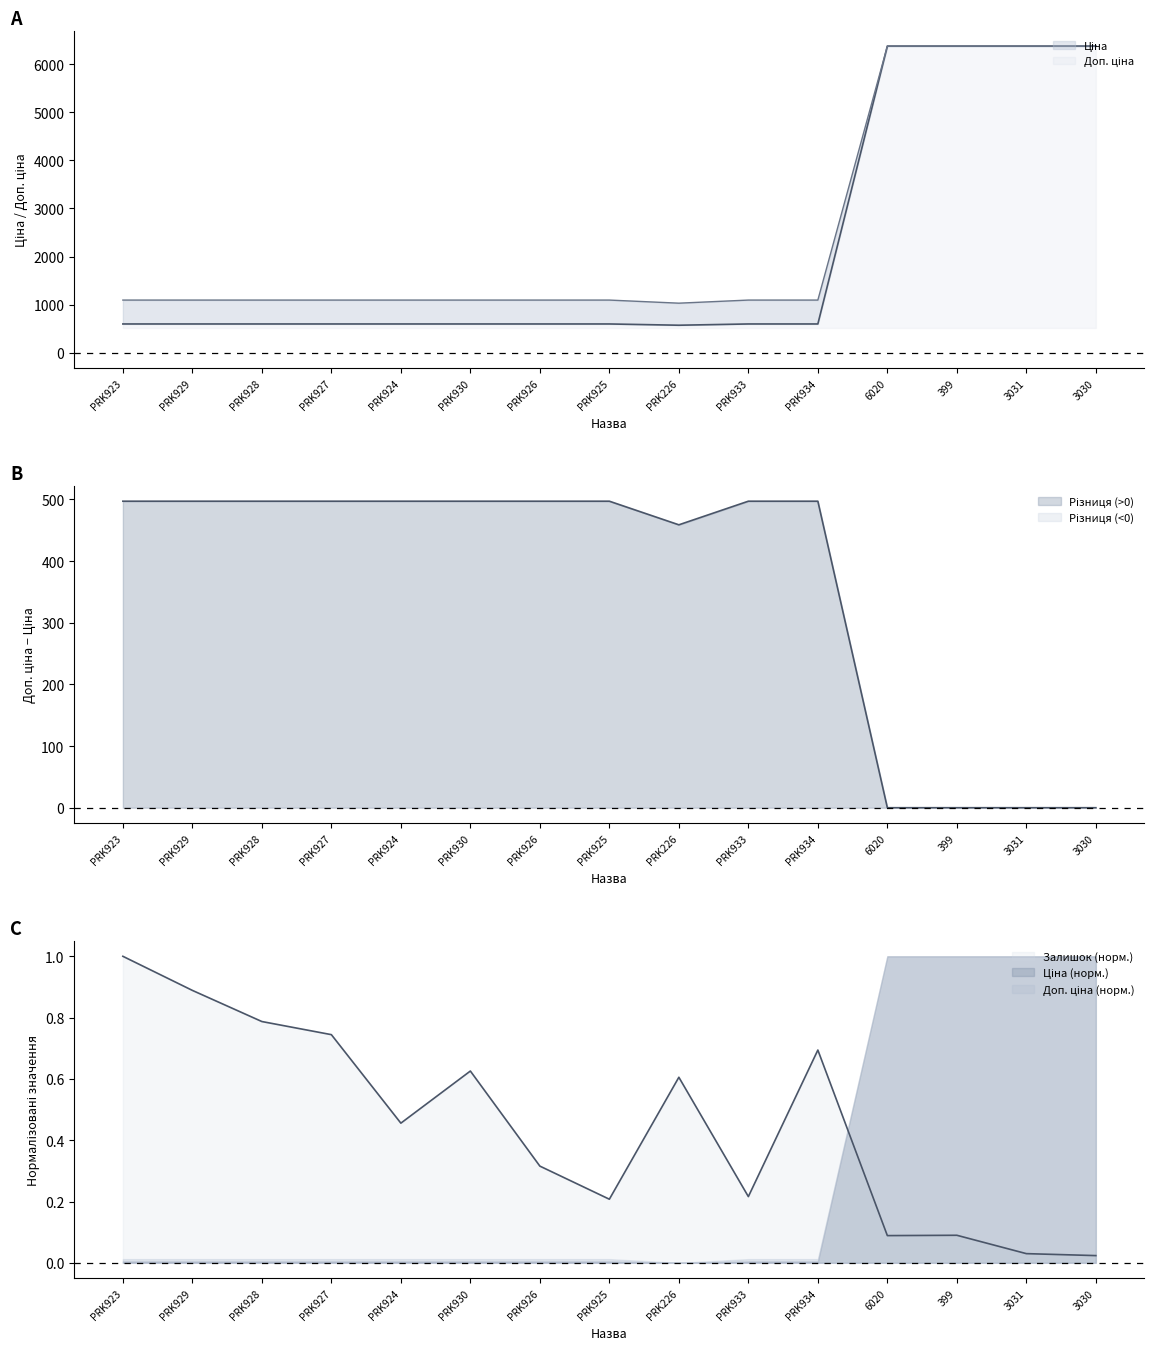

Where does the Ціна series first go above 596?

PRK923